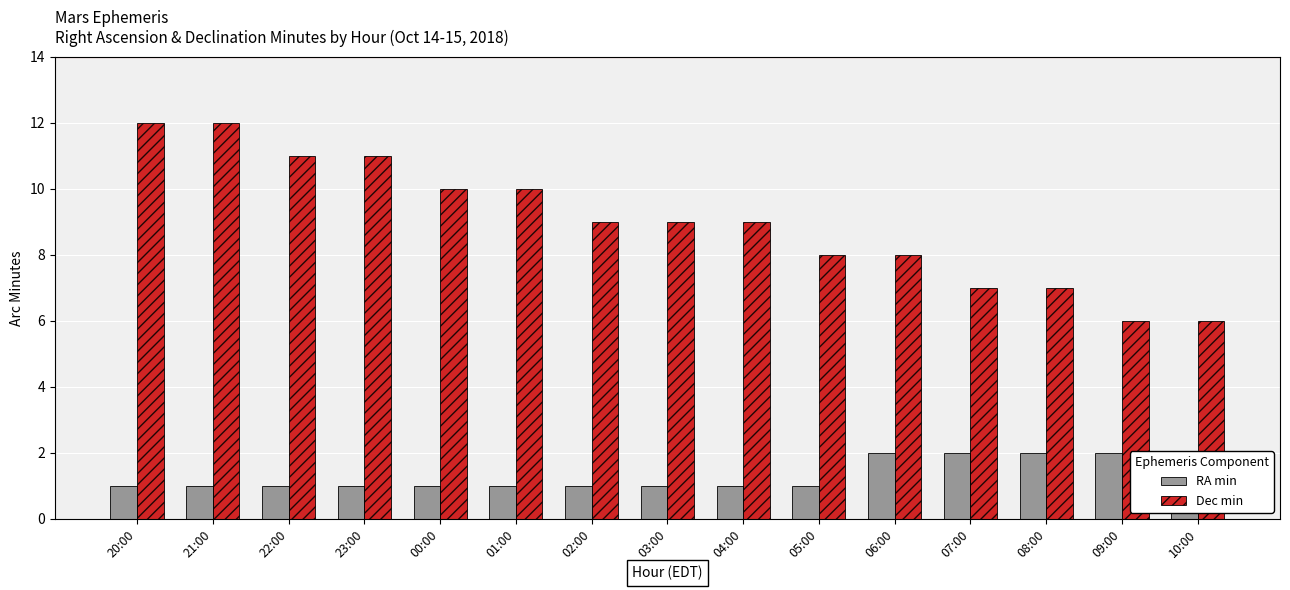

Which category has the highest value across all series?

20:00